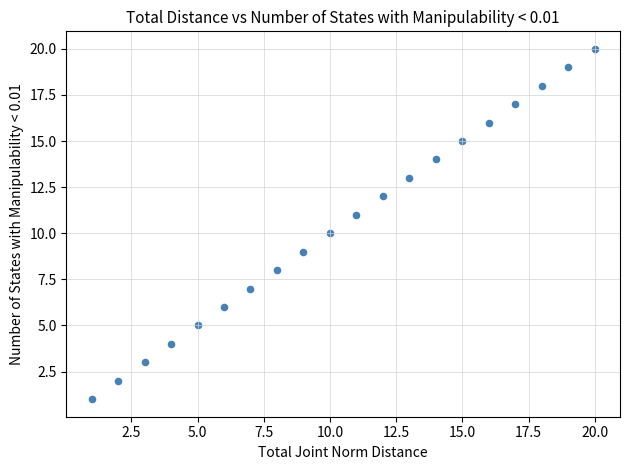

What is the range of Y values (max minus min)?

19